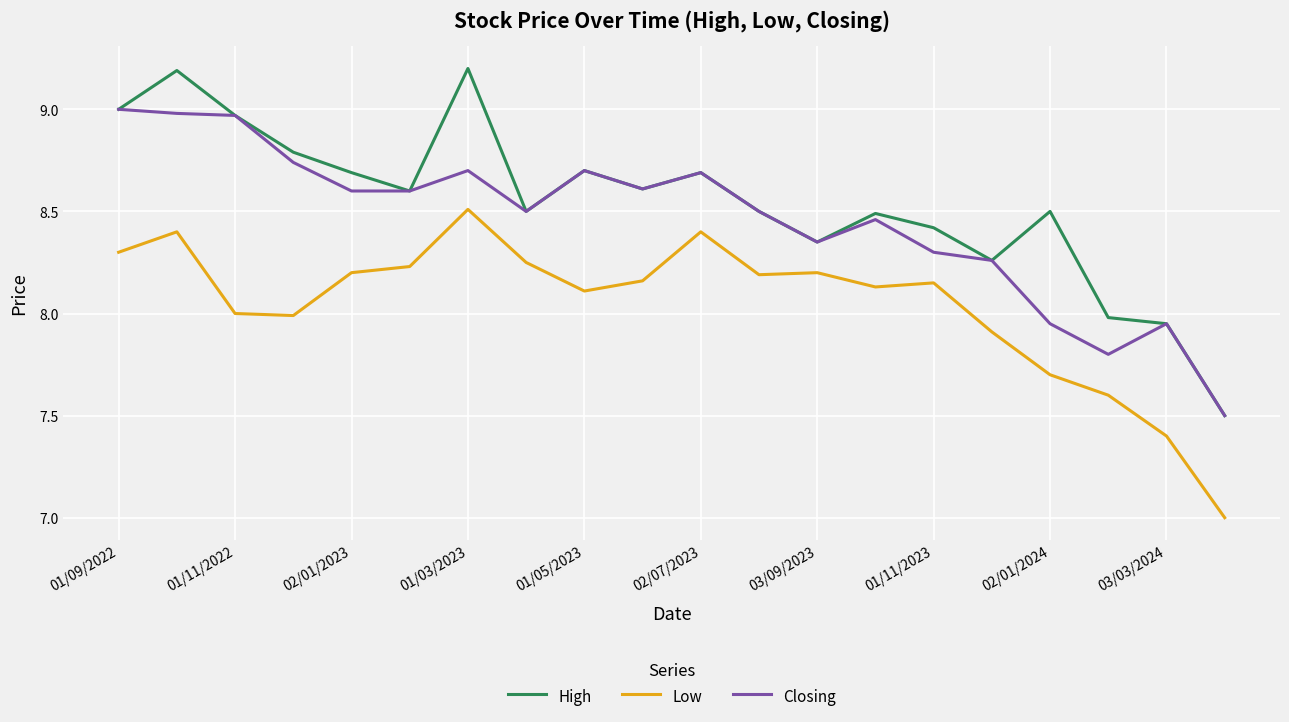

What is the difference between the maximum and minimum values in the Low series?

1.5